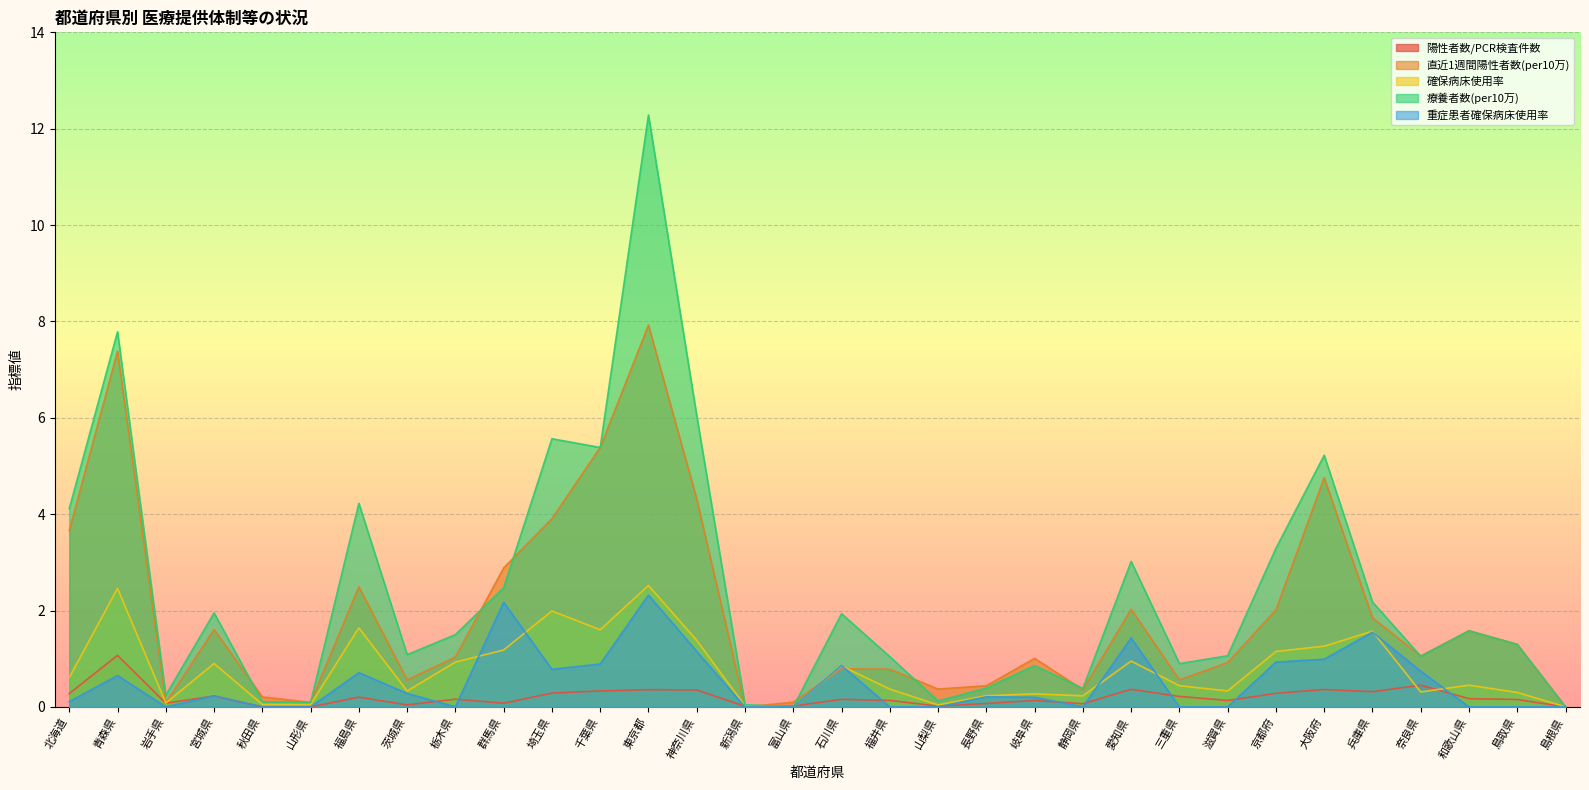

Where does the 直近1週間陽性者数(per10万) series first go above 1?

北海道